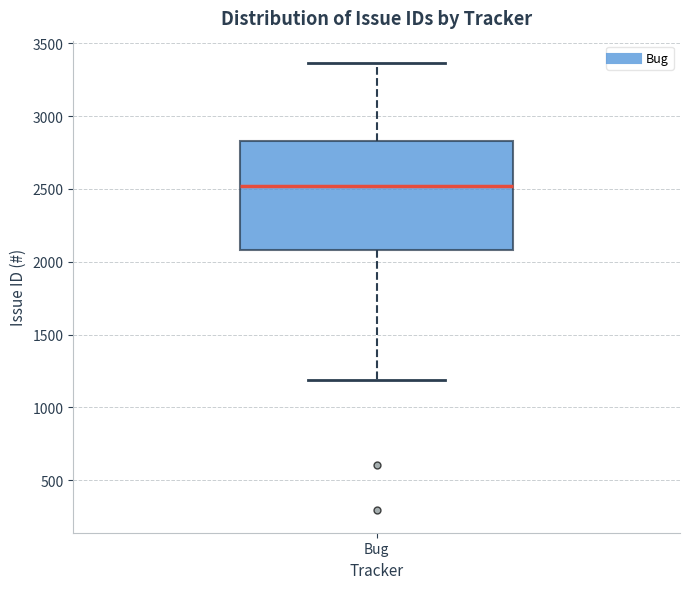

Where does the lower whisker of the box for Bug end on the y-axis? The values are not printed on the chart, so give them approximately, as read against the axis.

1200